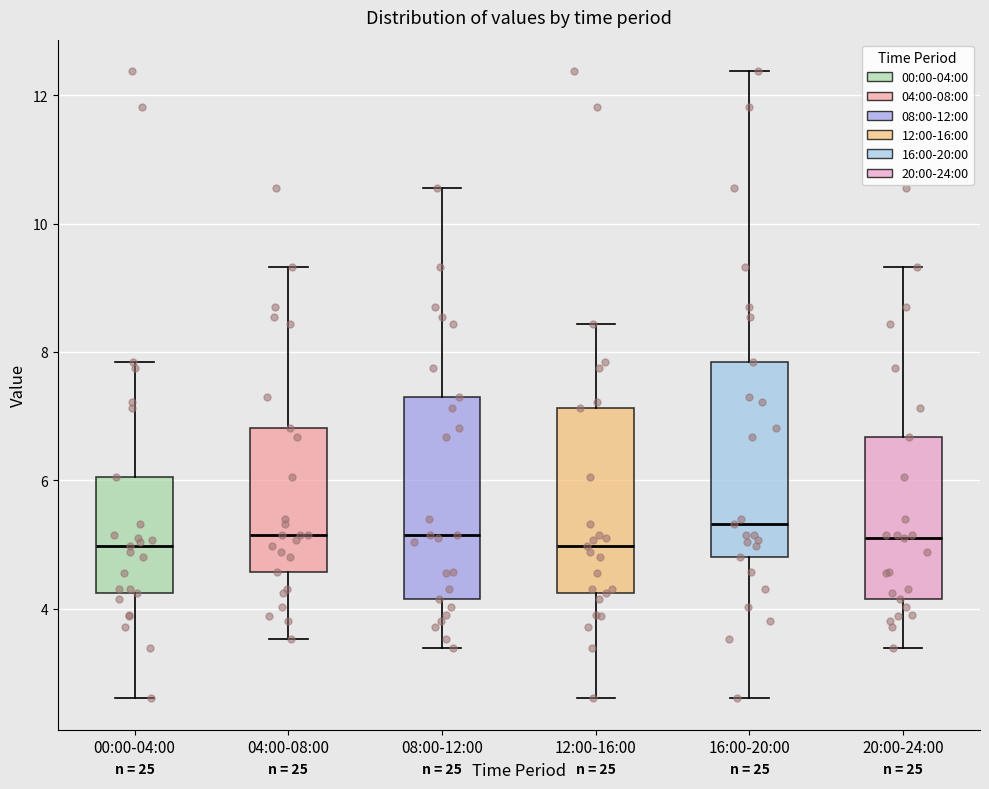

Where does the lower whisker of the box for 12:00-16:00 end on the y-axis? The values are not printed on the chart, so give them approximately, as read against the axis.

2.6